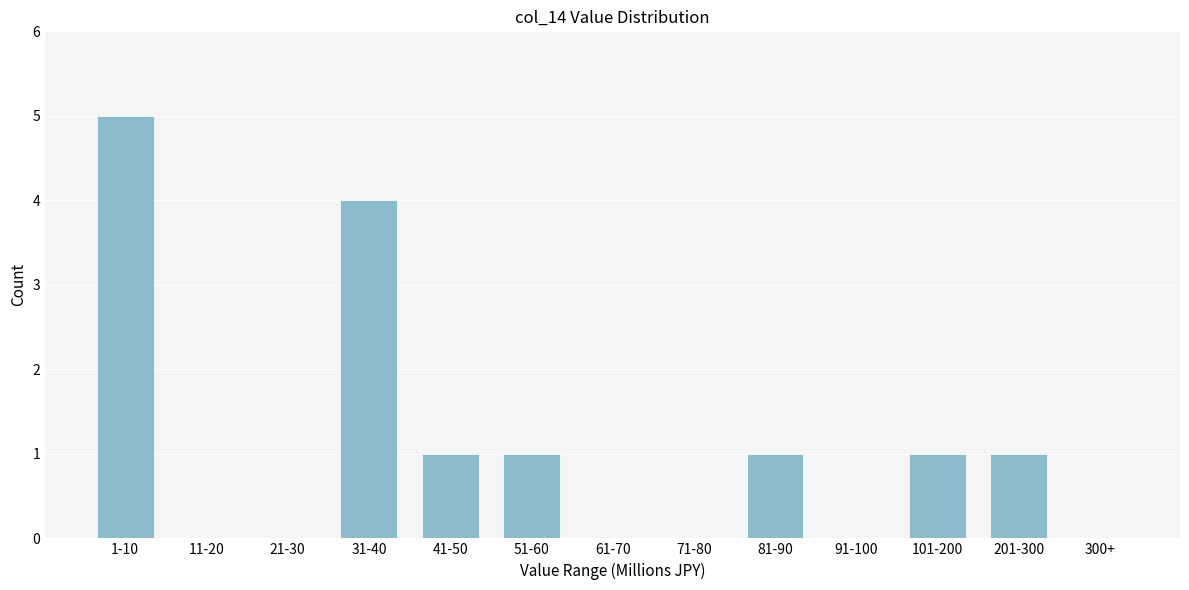

Reading left to right, transcribe all the data shown in this chart.

1-10=5	11-20=0	21-30=0	31-40=4	41-50=1	51-60=1	61-70=0	71-80=0	81-90=1	91-100=0	101-200=1	201-300=1	300+=0